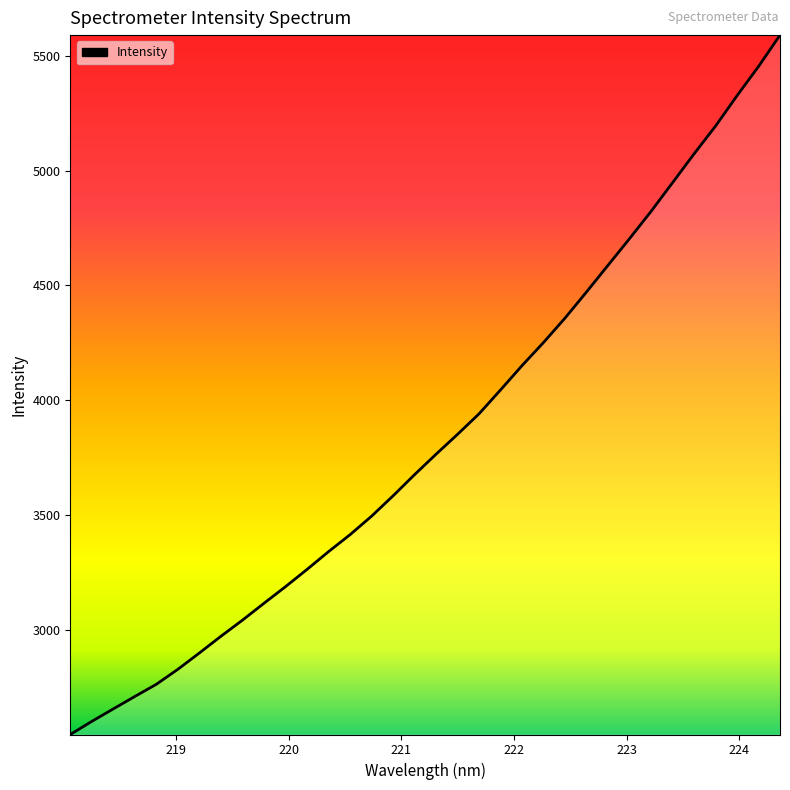

What is the maximum value shown in the chart?

5590.7